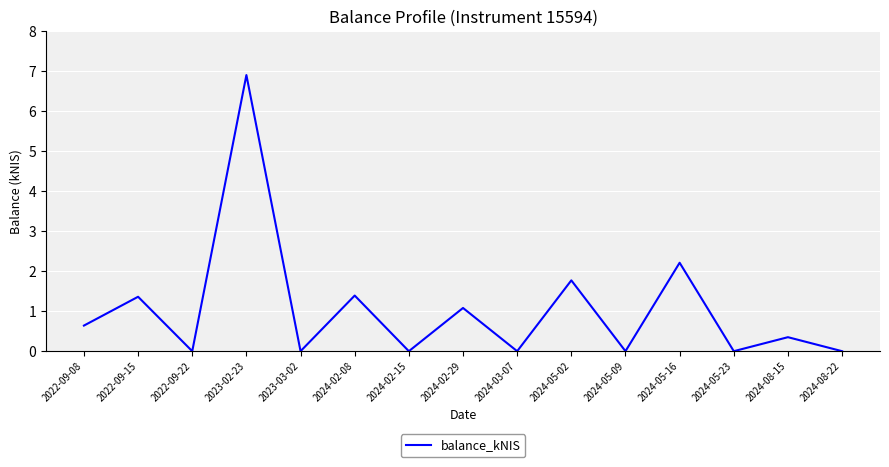

What is the difference between the maximum and second lowest values?

6.9